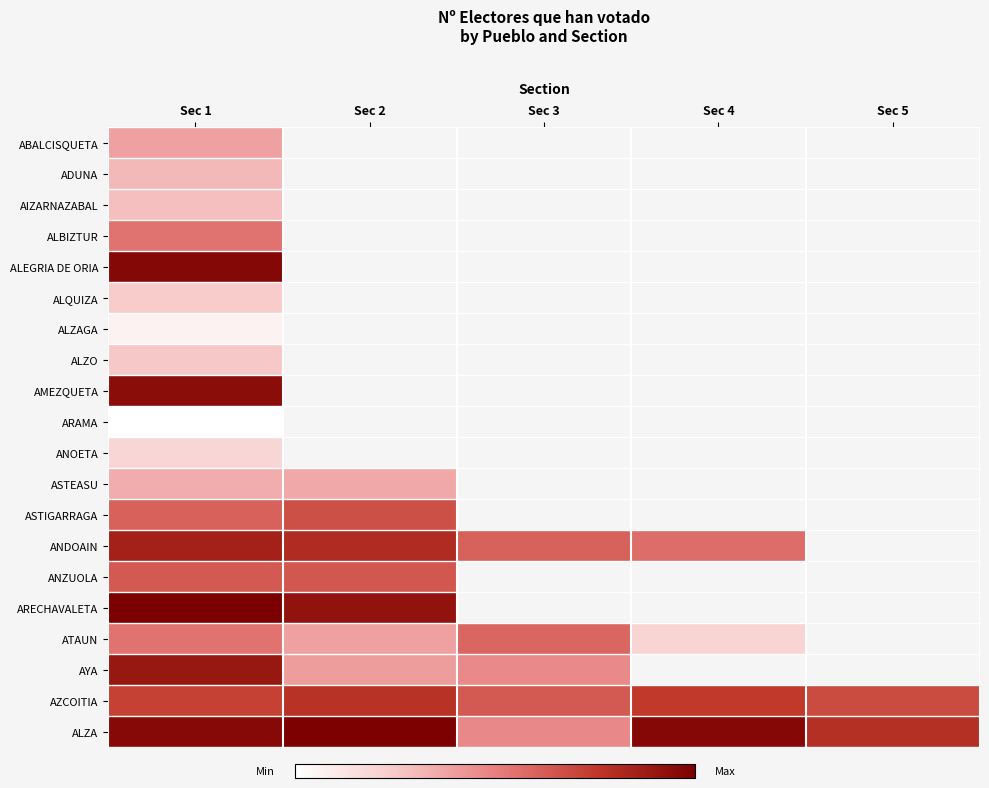

What value does the AZCOITIA series have at Sec 4?

389.0